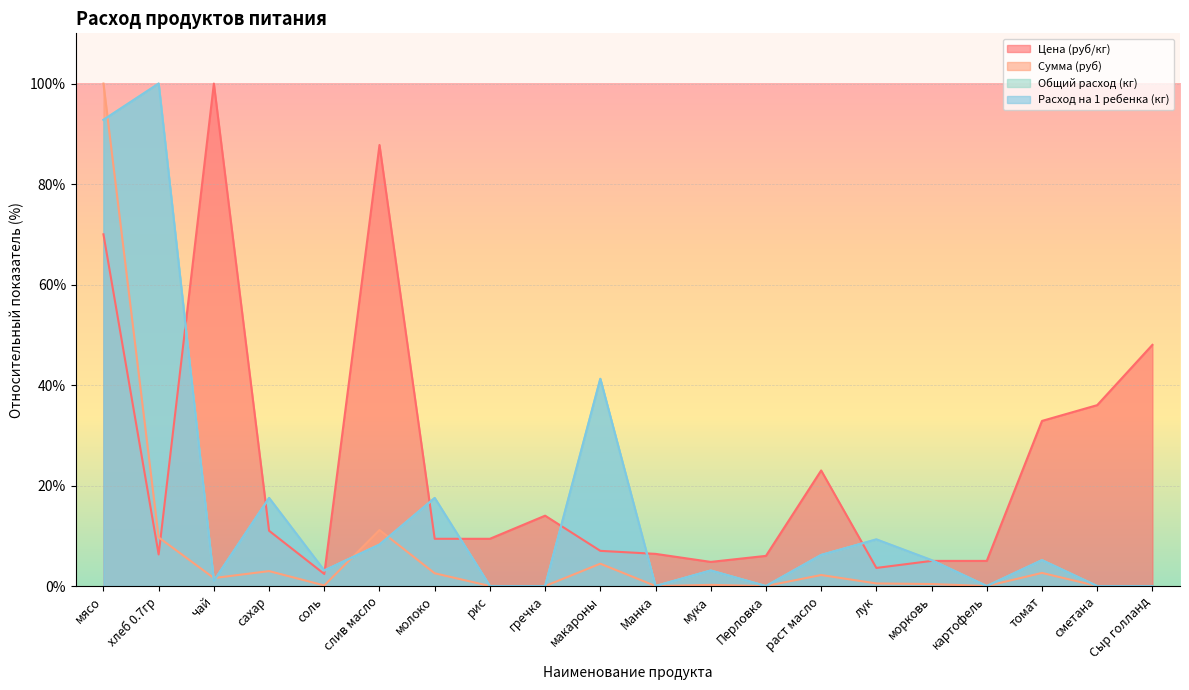

What is the difference between the second highest and second lowest values in the Общий расход (кг) series?

92.8